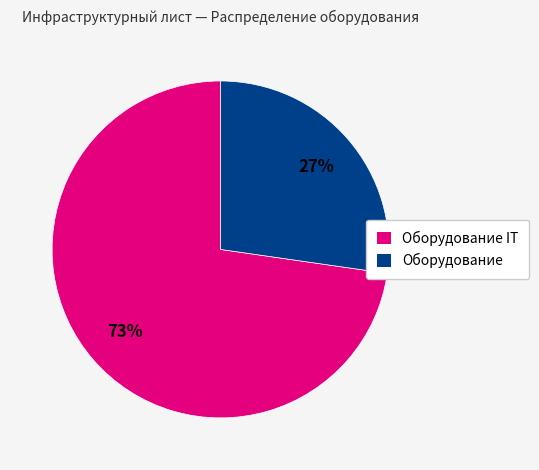

To the nearest percent, what is the combined percentage of Оборудование and Оборудование IT?

100%